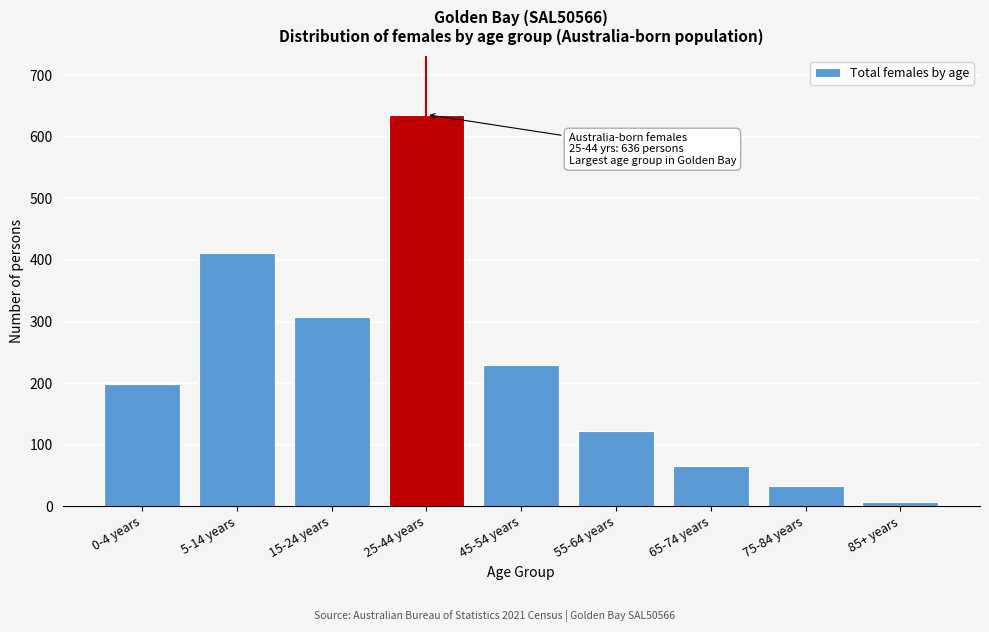

Reading left to right, what are all the values shown in this chart?

199	412	307	636	229	123	65	33	7